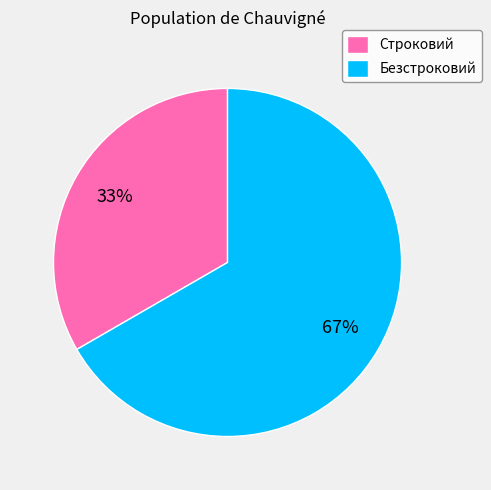

Is it true that Строковий is 28% of the pie?

False